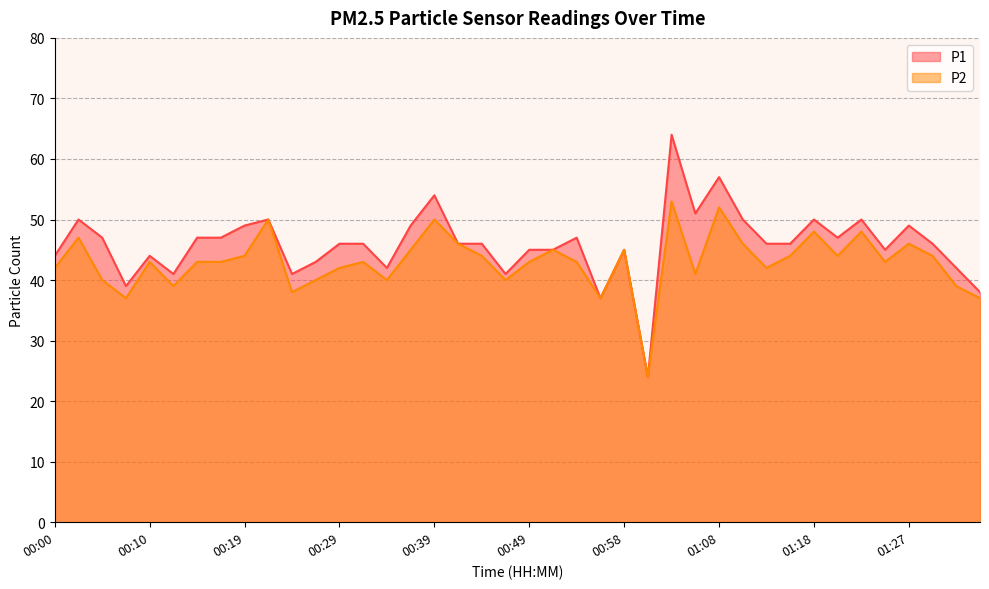

At which category is the sum across all series the highest?

01:03